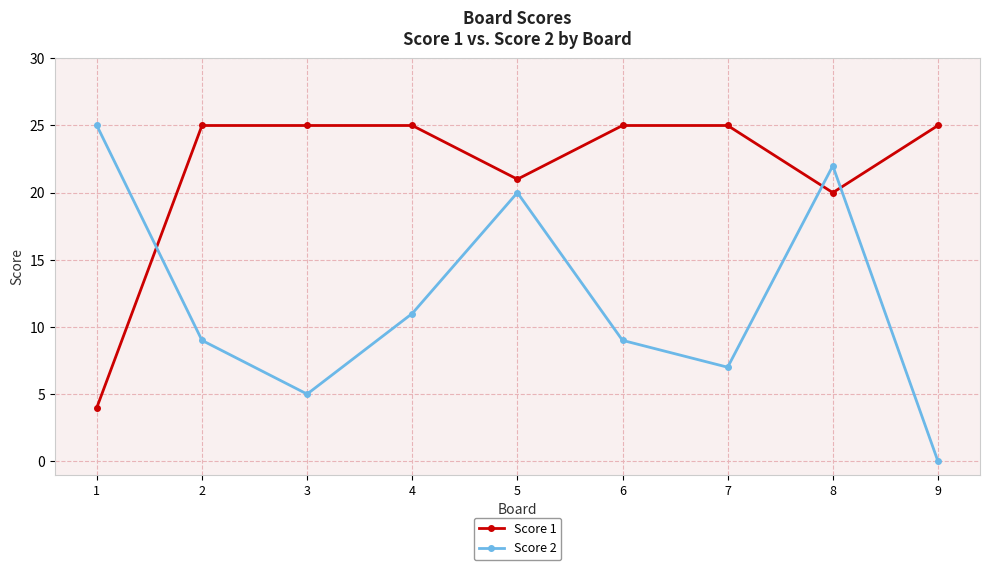

Reading right to left, list all the values displayed in this chart.

Score 1: 25	20	25	25	21	25	25	25	4
Score 2: 0	22	7	9	20	11	5	9	25